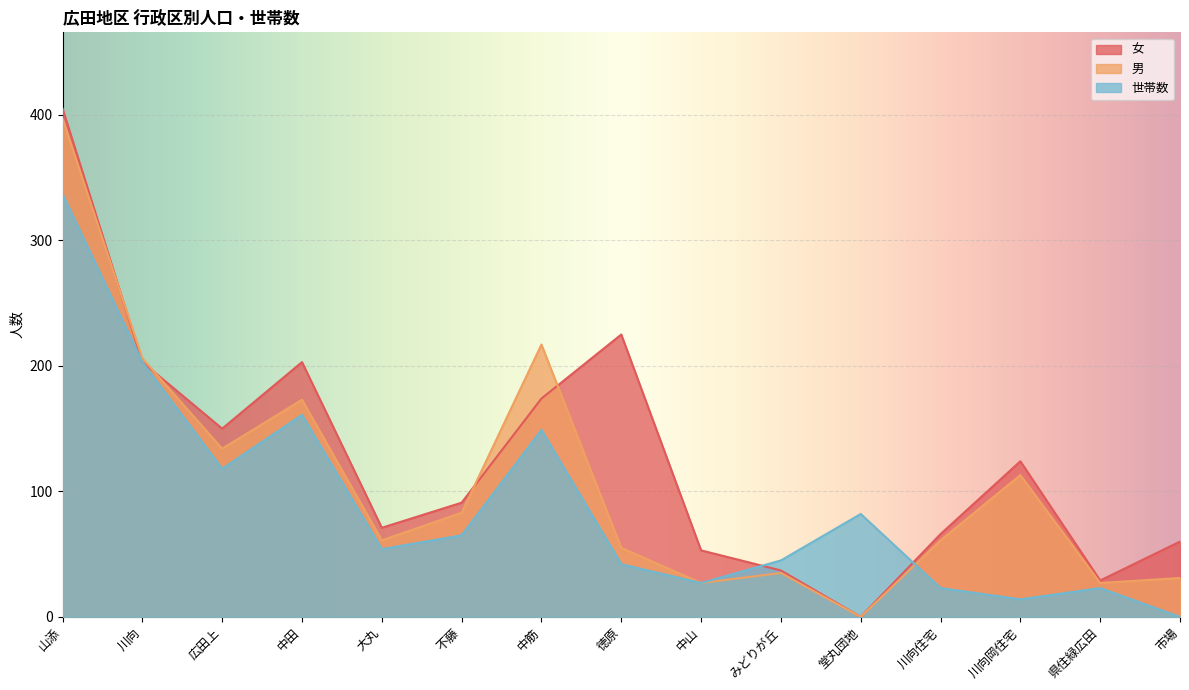

Reading left to right, transcribe all the data shown in this chart.

女: 405	203	150	203	71	91	174	225	53	37	0	66	124	29	60
男: 397	206	134	173	61	83	217	55	27	35	0	61	113	27	31
世帯数: 337	203	118	161	54	65	149	42	27	45	82	23	14	23	0